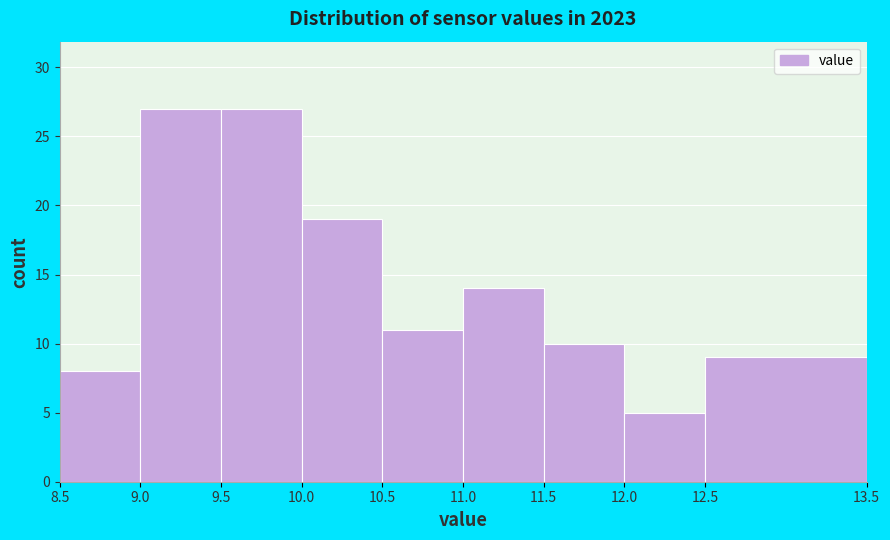

Reading left to right, list every bar in this chart as the range it spans on the x-axis followed by its height. The values are not printed on the chart, so give them approximately, as read against the axis.

8.5 to 9.0: 8
9.0 to 9.5: 27
9.5 to 10.0: 27
10.0 to 10.5: 19
10.5 to 11.0: 11
11.0 to 11.5: 14
11.5 to 12.0: 10
12.0 to 12.5: 5
12.5 to 13.5: 9